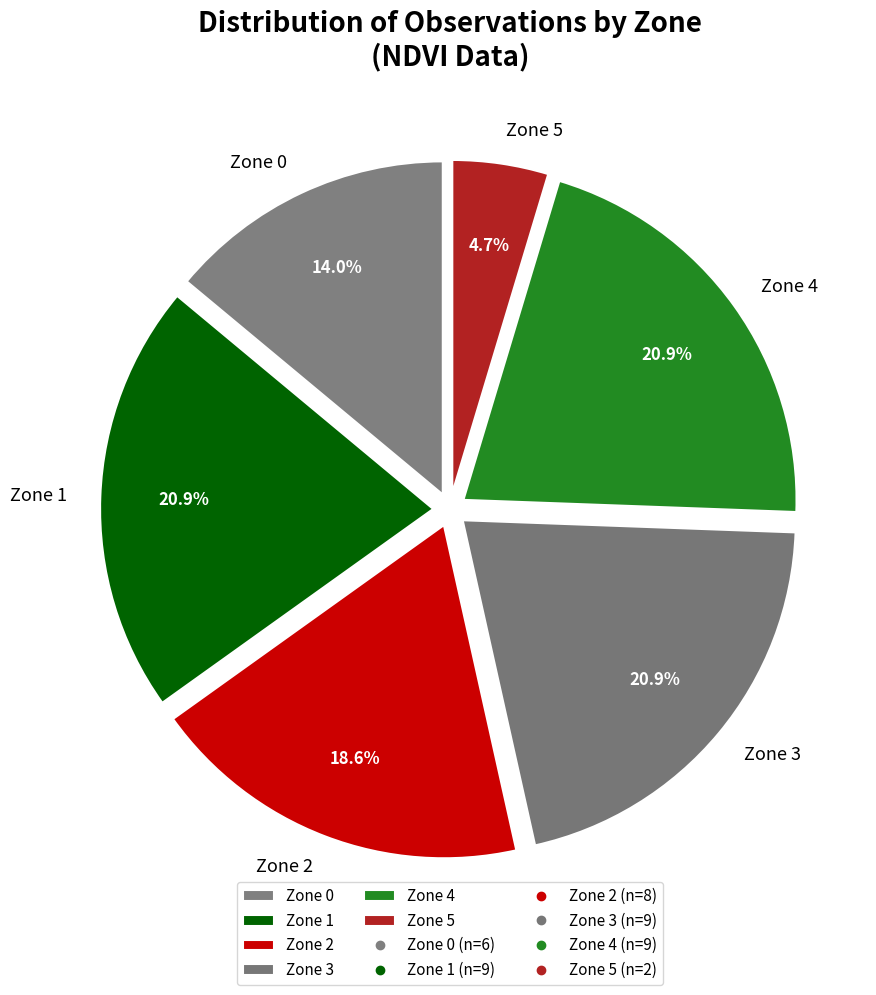

Count the number of slices in the pie.

6